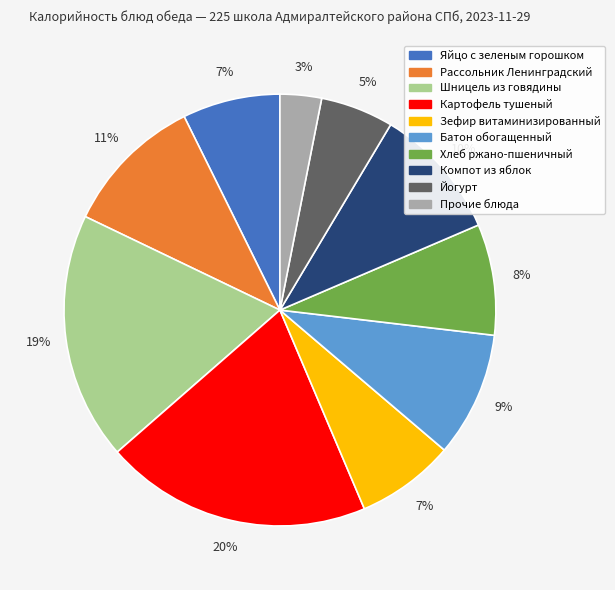

Is there a majority slice in this chart?

No